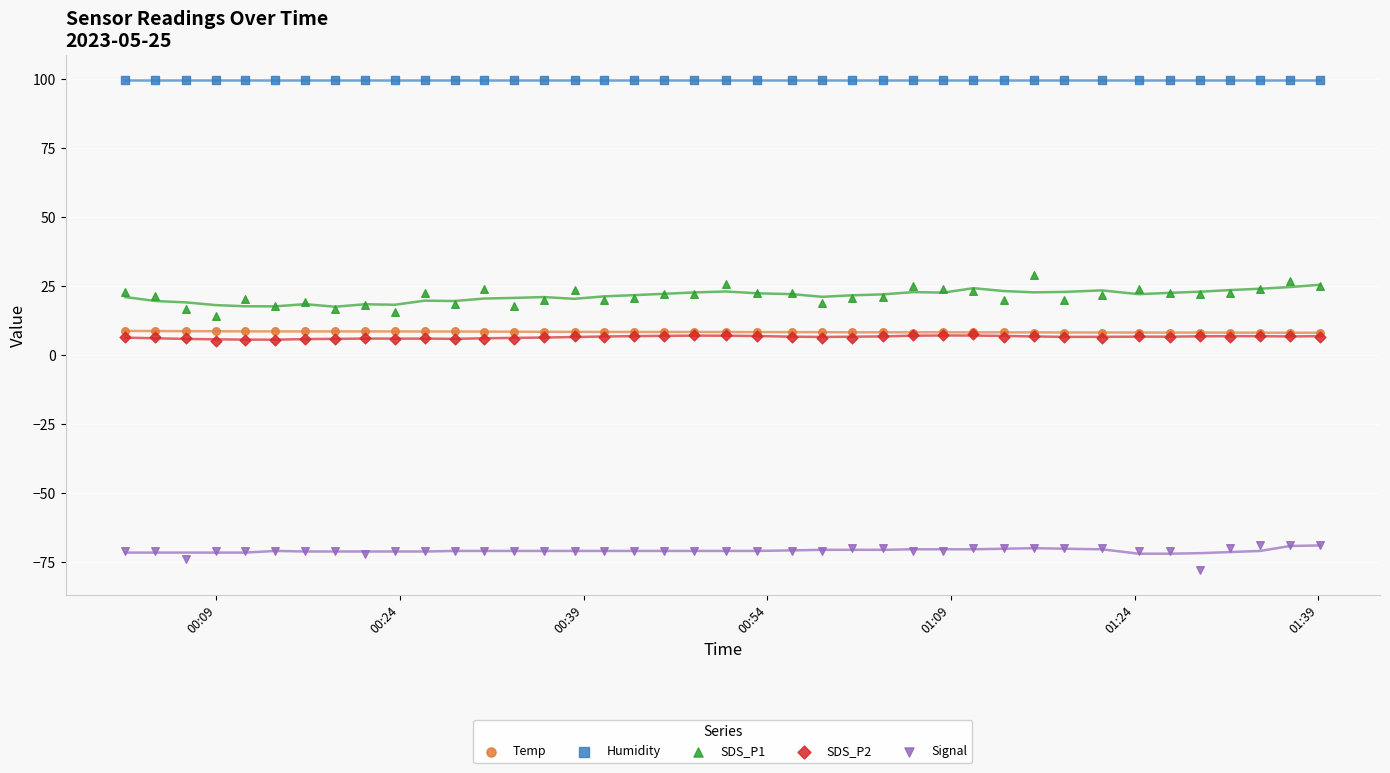

Which series has the widest spread of Y values?

SDS_P1